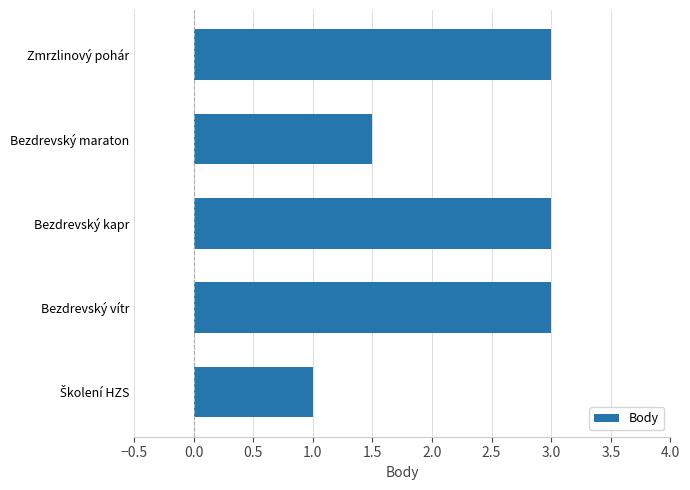

Reading top to bottom, what are all the values shown in this chart?

3.0	1.5	3.0	3.0	1.0